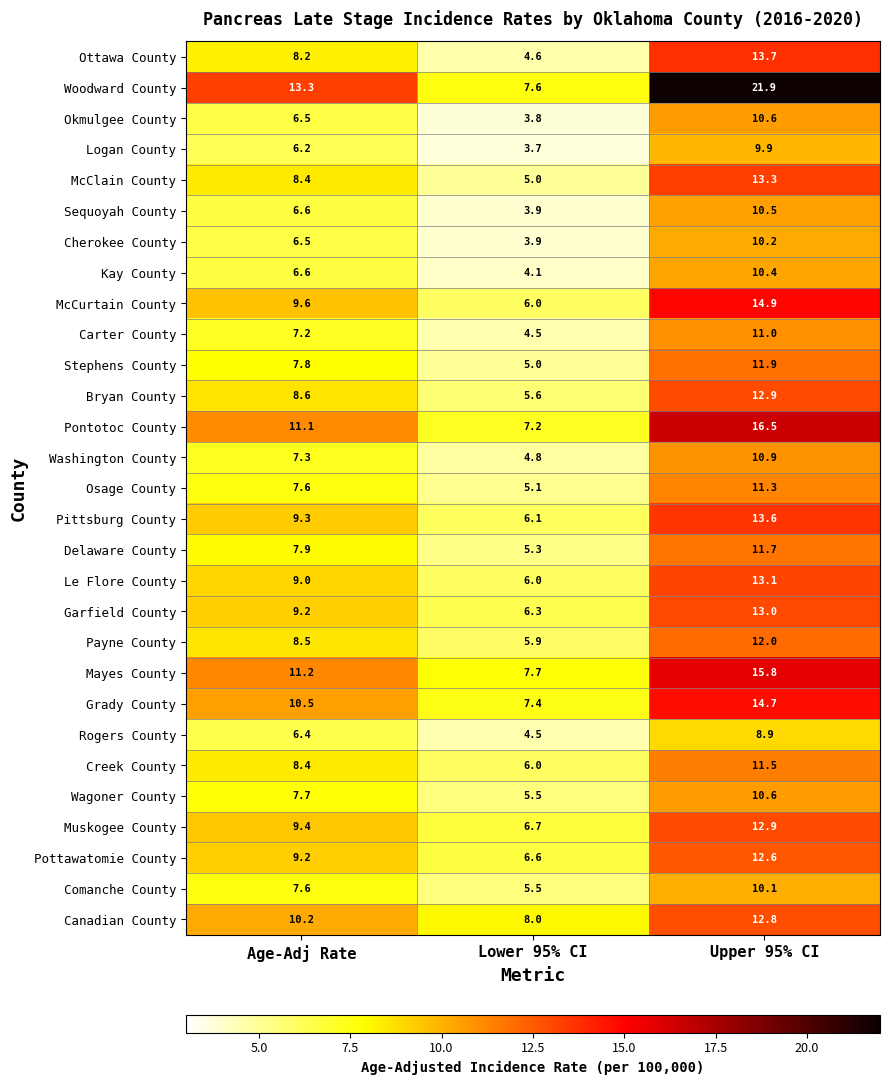

The Woodward County series shows 13.3 at Age-Adj Rate. True or false?

True